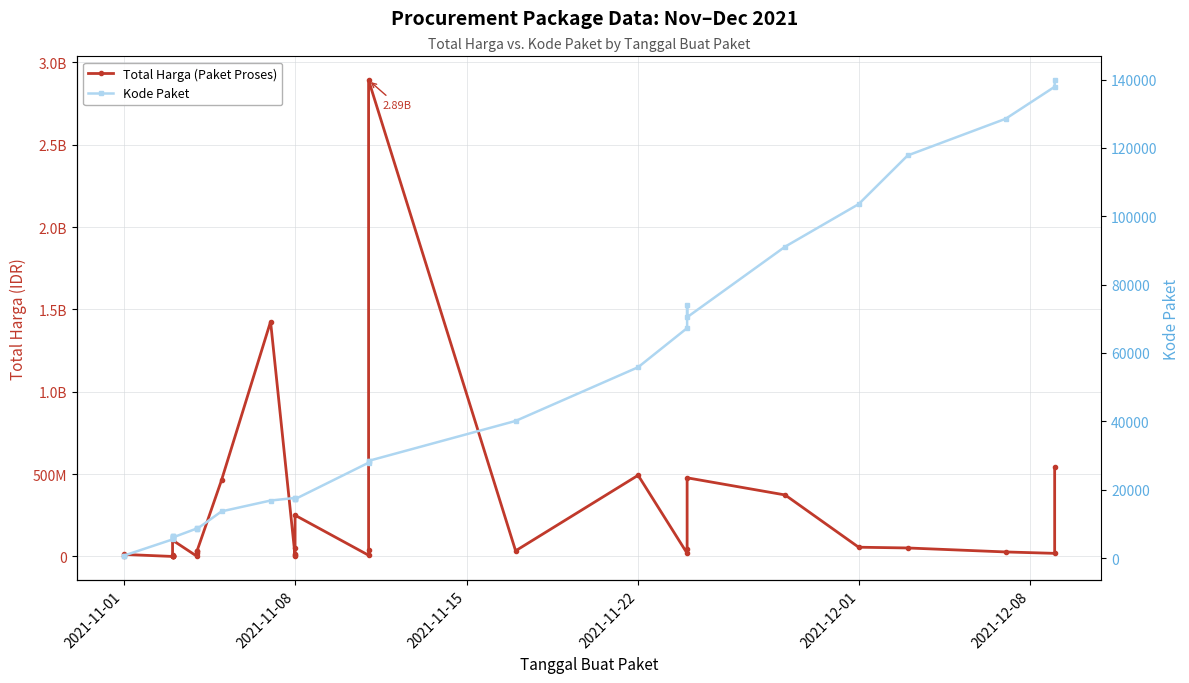

Reading left to right, what are all the values shown in this chart?

Total Harga (Paket Proses): 333600	12453900	78000	182000	265000	2772000	4672200	5129000	8742500	98772570	577875	23653000	32441200	34000000	464002100	1425867900	4350000	9180000	15513960	49730040	250350000	7401240	39440000	2892122000	34292000	493000000	19175000	43859200	477600000	373404000	56152800	51601000	27412000	18900000	541071000
Kode Paket: 464	675	5449	6350	6246	6214	6300	6503	6397	5997	8668	8601	8646	8530	13652	16823	17580	17272	17283	17509	17238	27891	28271	28425	40112	55826	67279	73894	70453	91101	103541	117783	128516	137876	139817